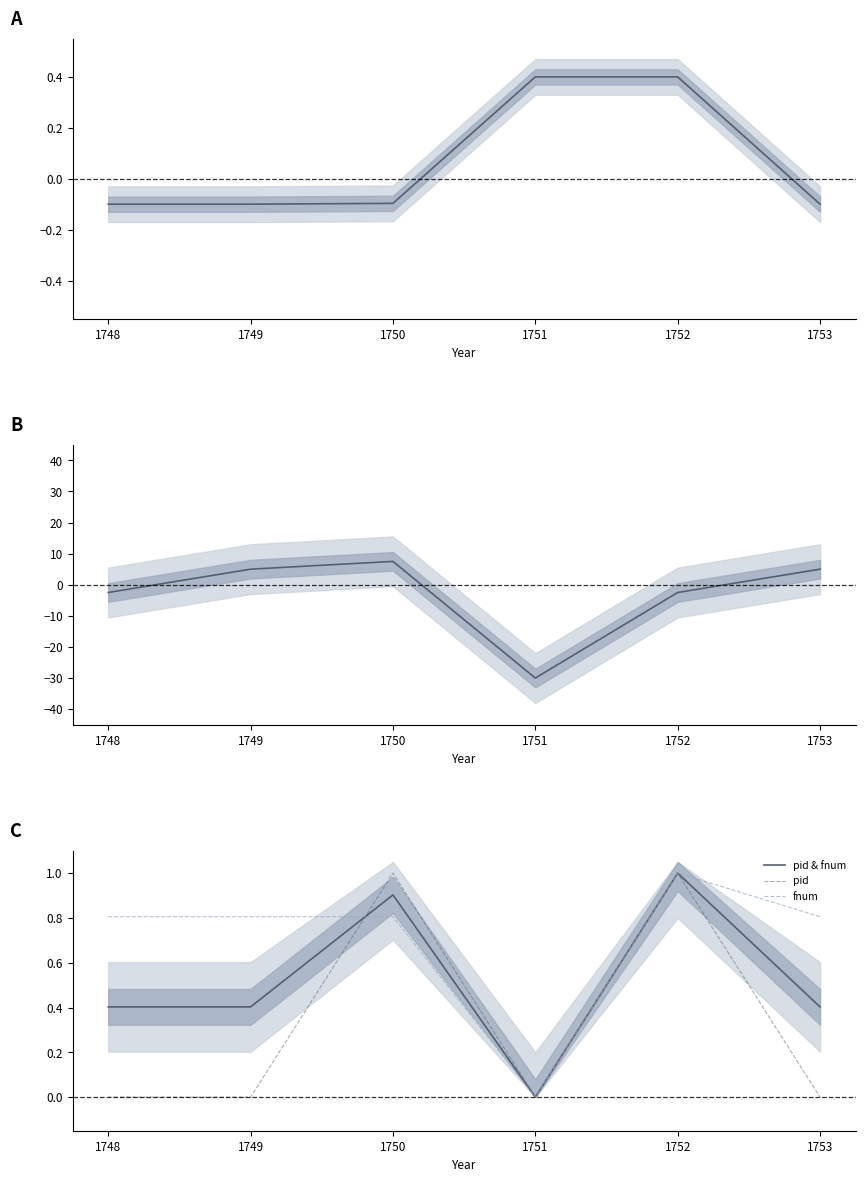

What is the total value across all series at 1749?

6.1